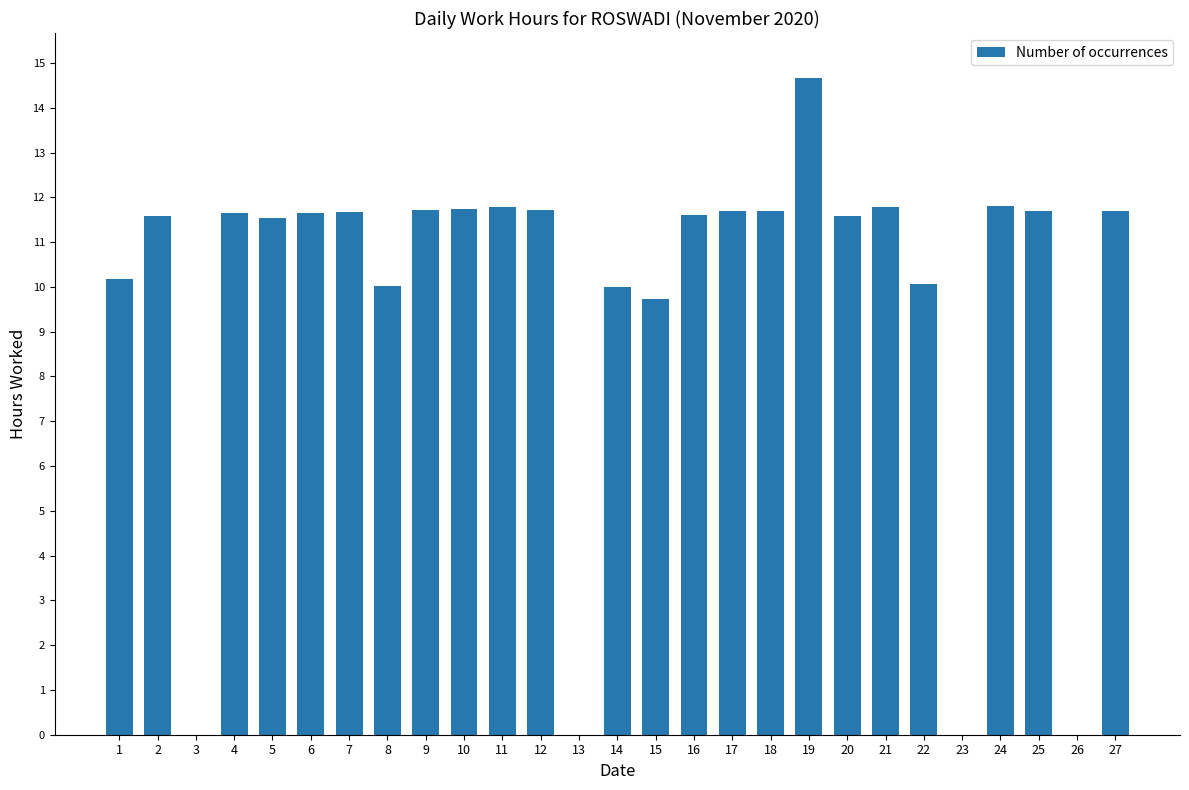

At which label does the data first exceed 11?

2